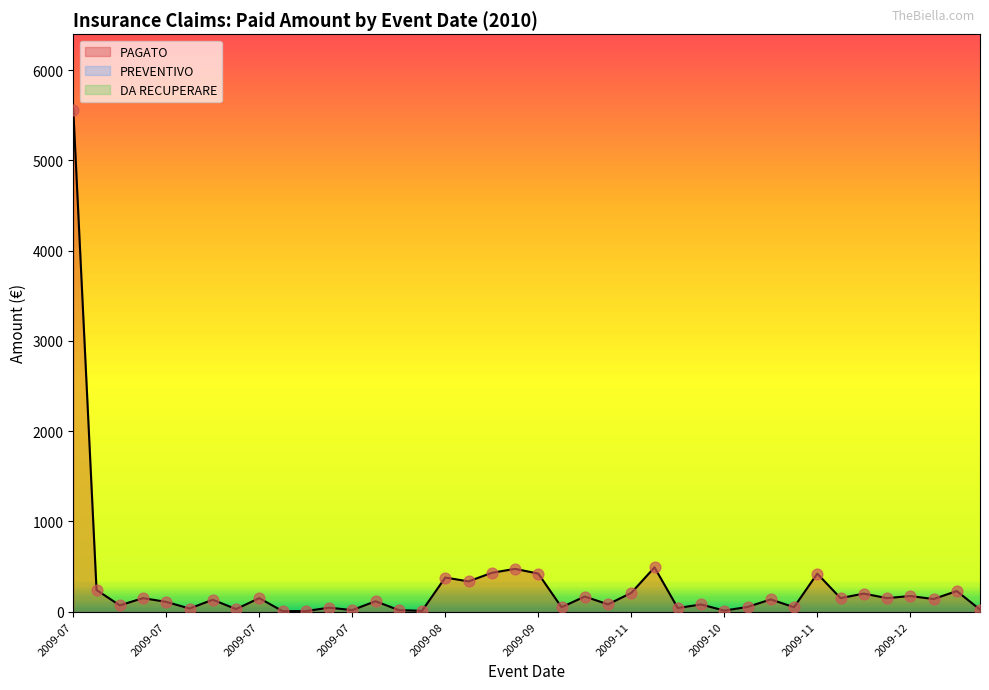

At which category is the sum across all series the highest?

2009-07-02